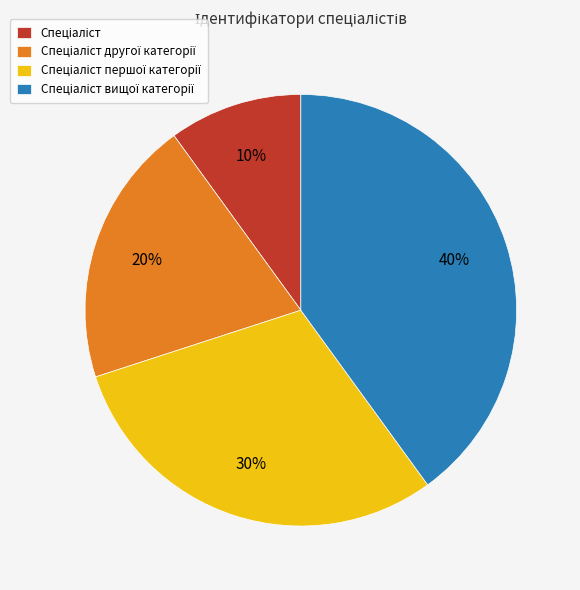

To the nearest percent, what is the average slice percentage?

25%